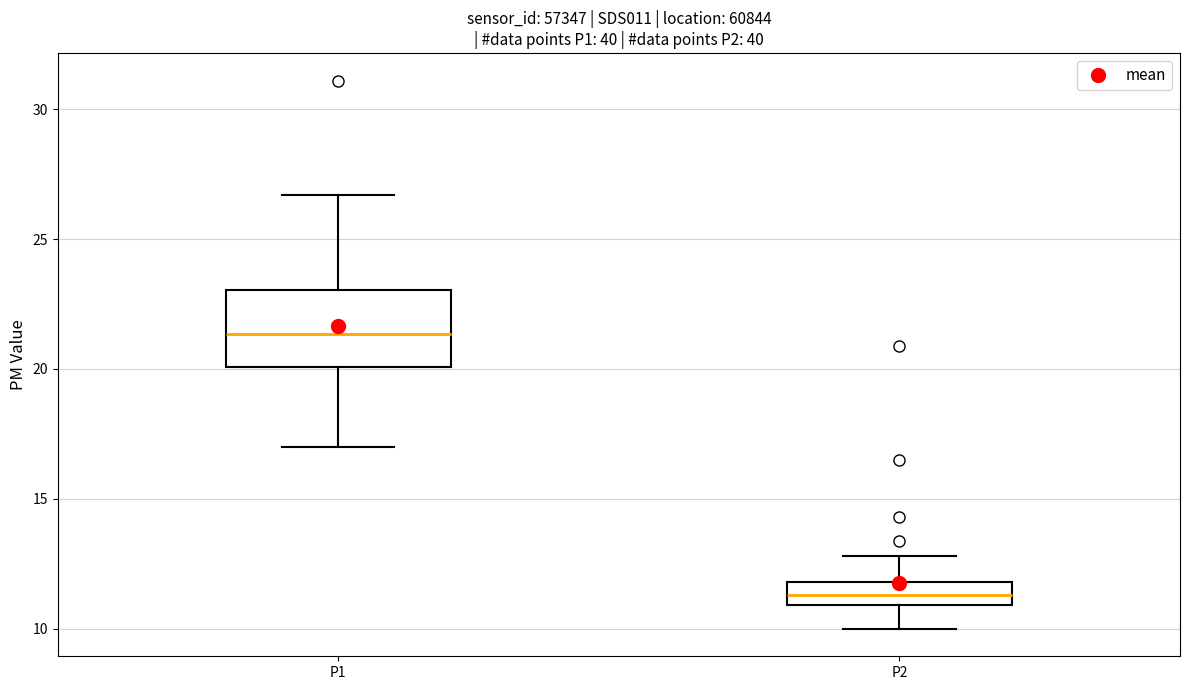

Reading left to right, read every box against the y-axis: the position of its median line, the range the box covers, and the ends of its whiskers. The values are not printed on the chart, so give them approximately, as read against the axis.

P1: median 21.5, box 20.0 to 23.0, whiskers 17.0 to 26.5
P2: median 11.5, box 11.0 to 12.0, whiskers 10.0 to 13.0